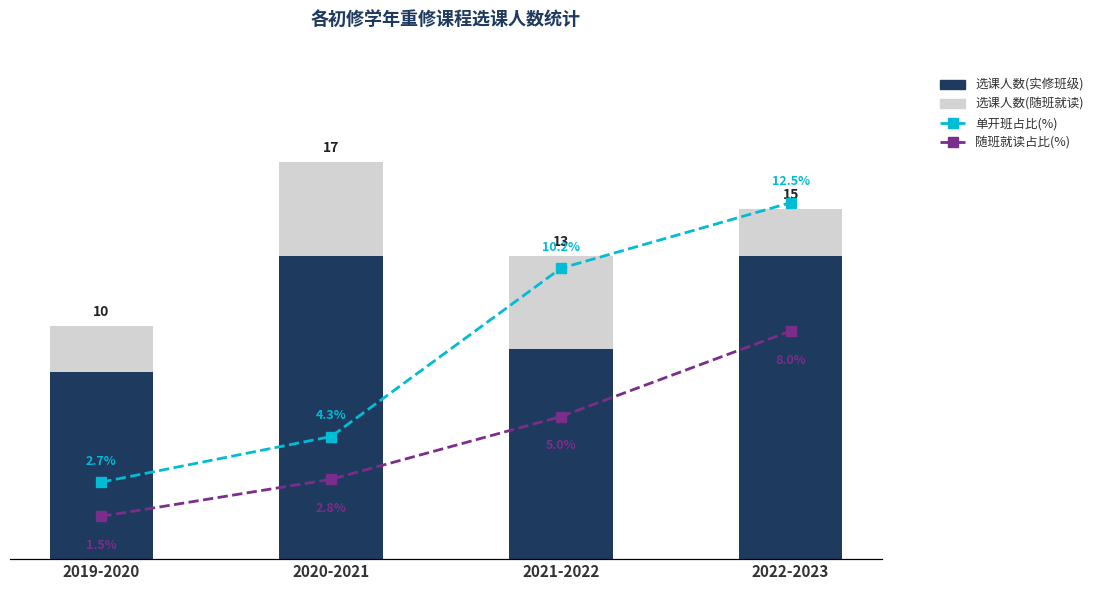

At which category is the sum across all series the highest?

2022-2023